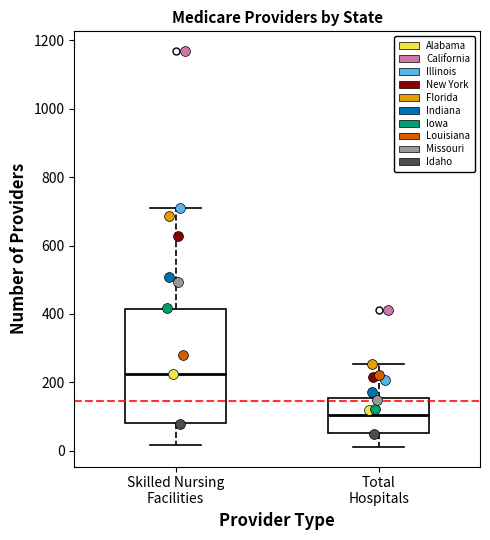

Which box is the tallest, from its lower edge to its upper edge?

Skilled Nursing Facilities